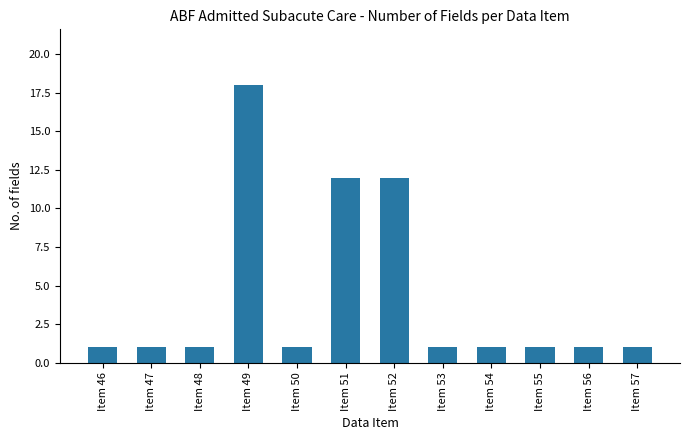

What is the average value?

4